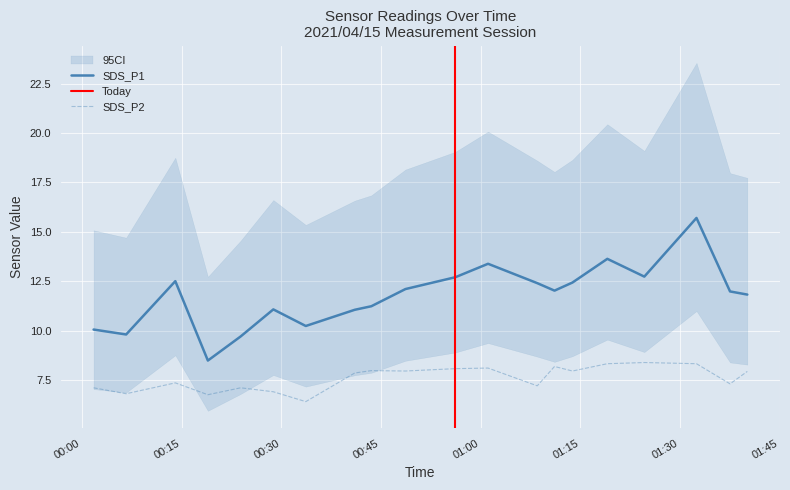

True or false: SDS_P1 and SDS_P2 cross at least once.

False